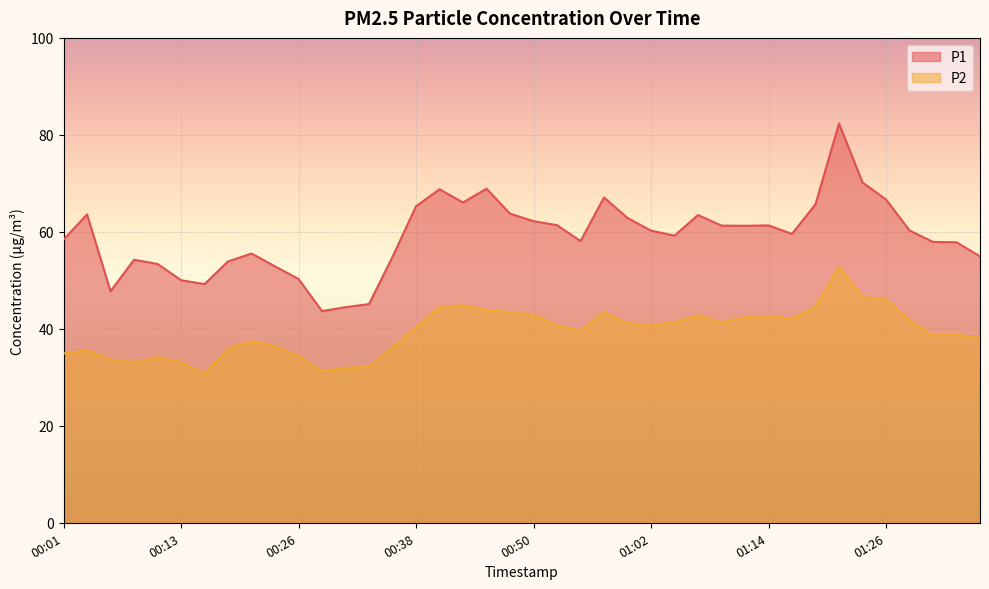

Where is the first local maximum for P1?

00:04